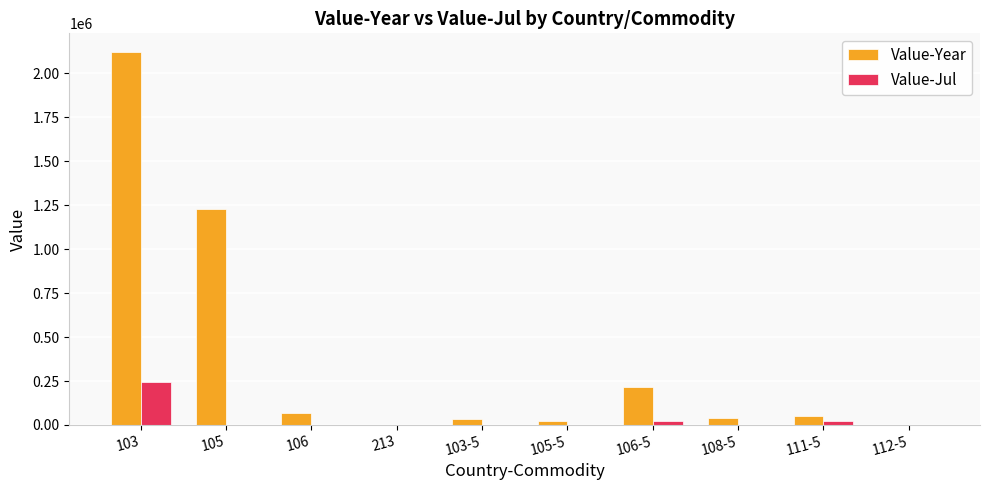

The value of Value-Year at 106 is 68972. True or false?

True